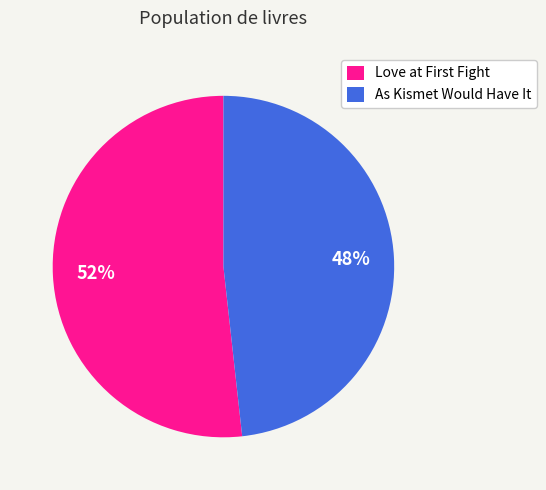

Which category has the biggest portion of the pie?

Love at First Fight